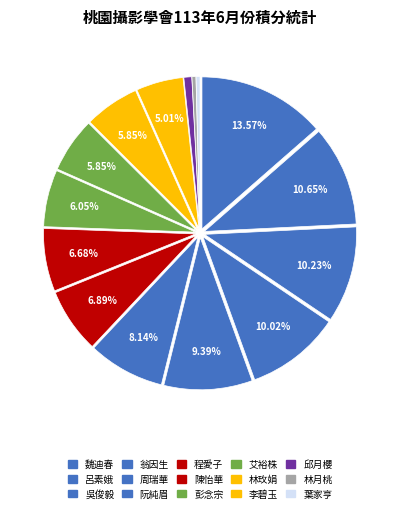

What is the smallest slice in the pie chart?

林月桃